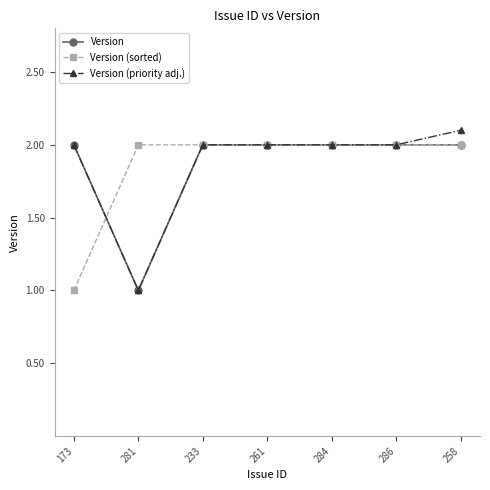

What is the sum of the Version (sorted) values at 258 and 284?

4.0